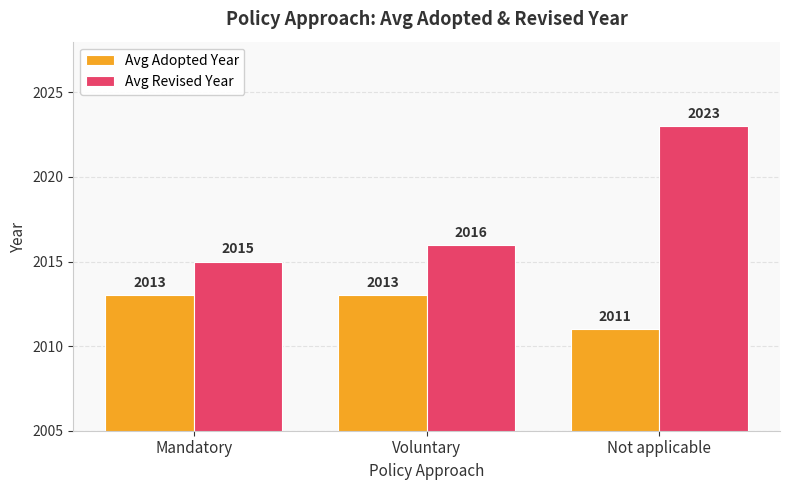

What is the approximate value of Avg Revised Year at Not applicable?

2023